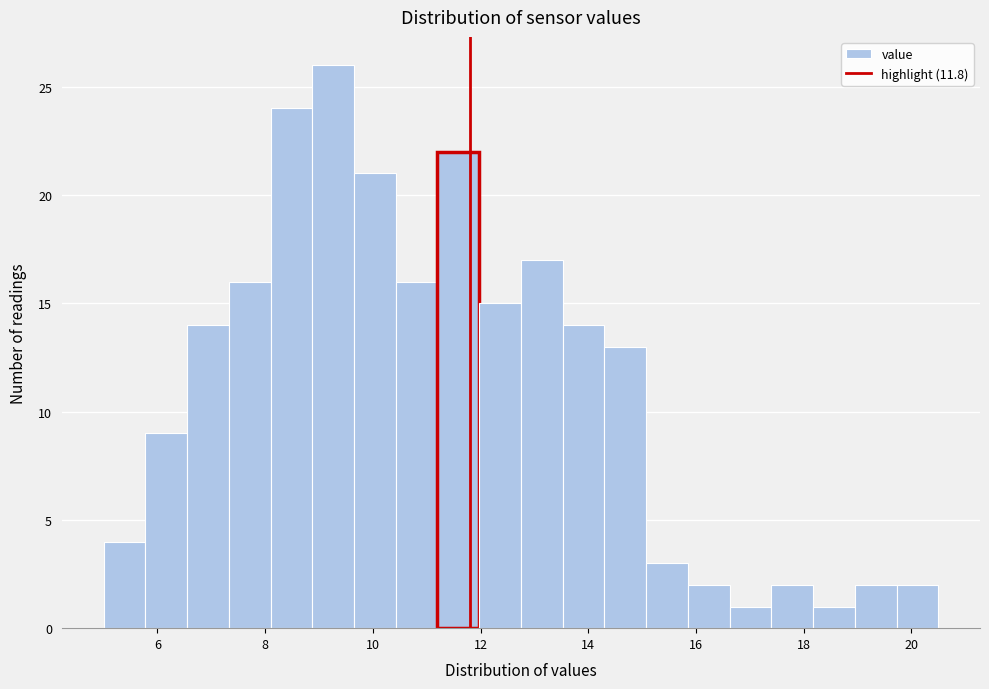

Around what value on the x-axis is the tallest bar? Give the approximate position of its centre, as read against the axis.

9.2